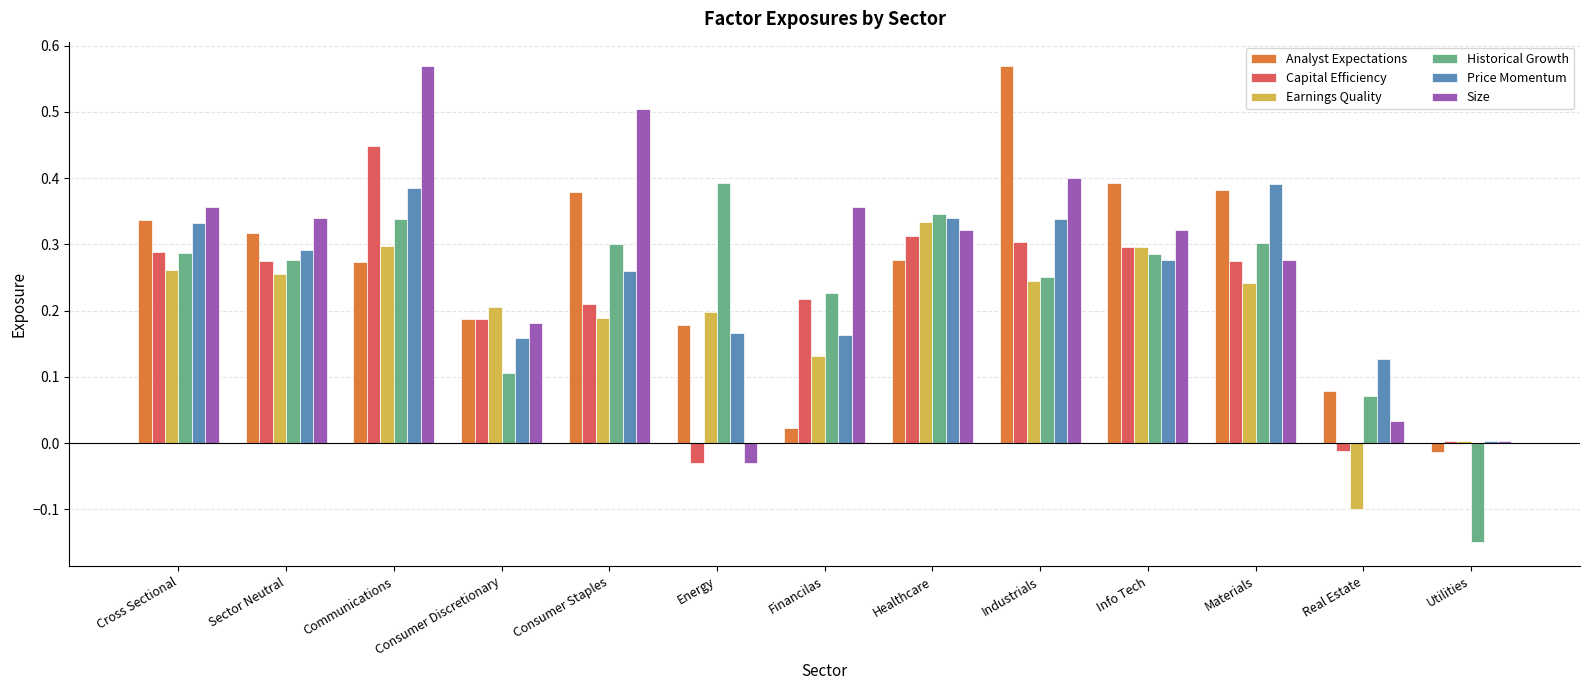

Is it true that Earnings Quality equals 0.0 at Utilities?

True